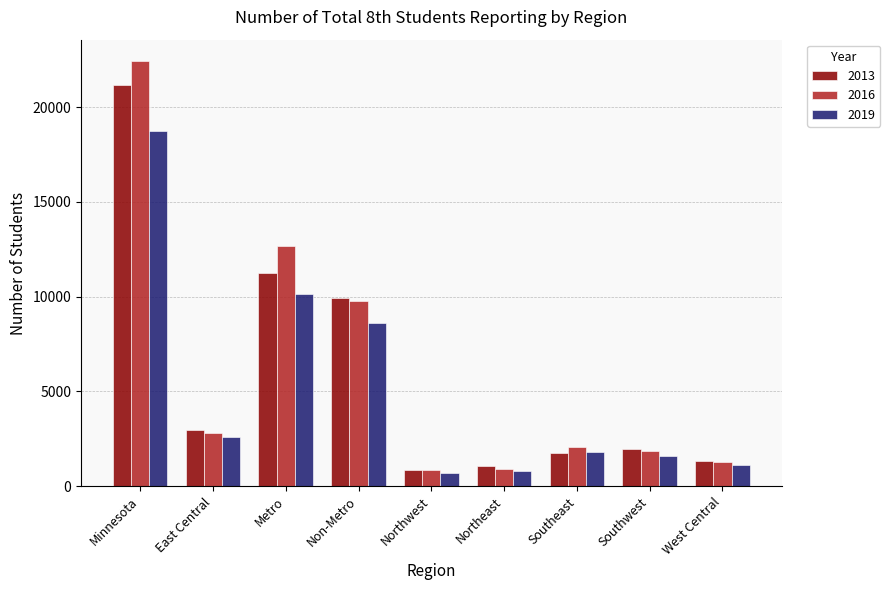

What position from the left is Metro?

3